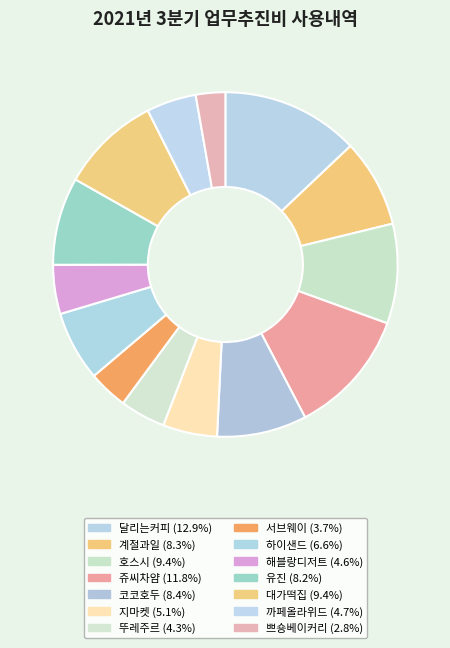

How many slices are in this pie chart?

14